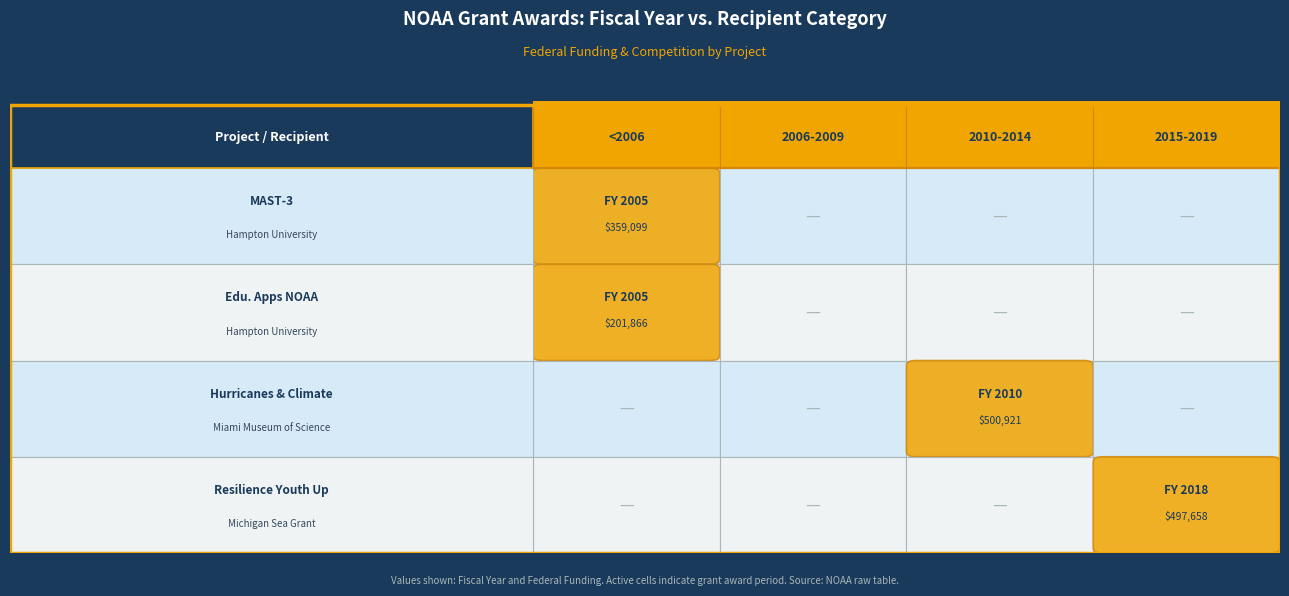

Count the number of values greater than 2010.

1